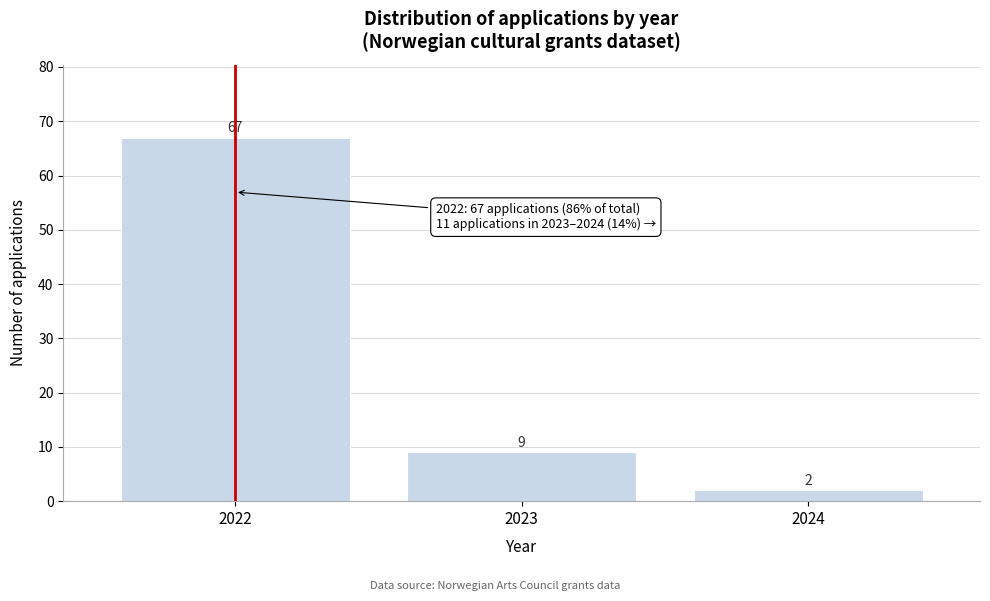

Reading left to right, what are all the values shown in this chart?

2022=67	2023=9	2024=2